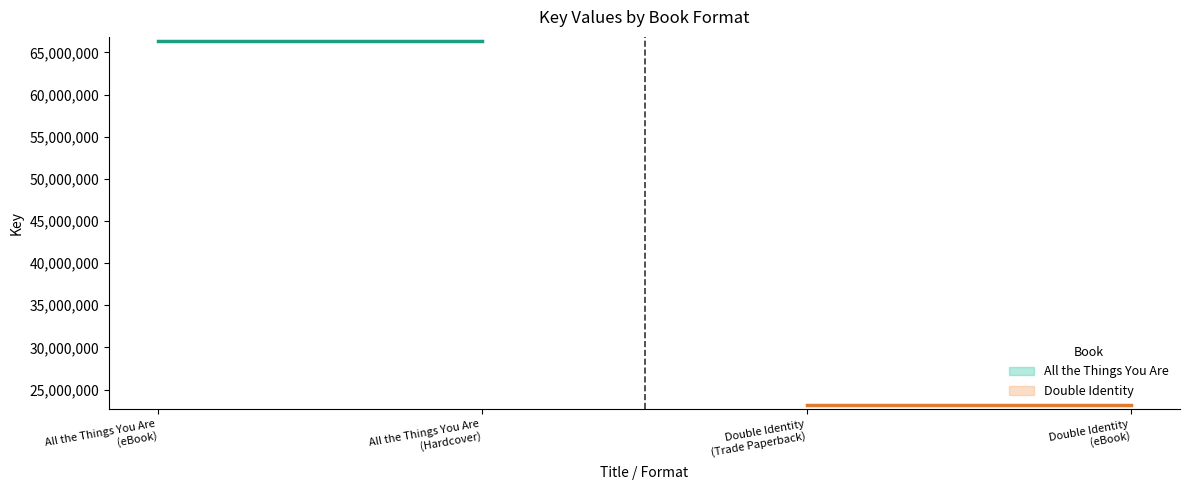

What is the greatest value displayed?

66346655